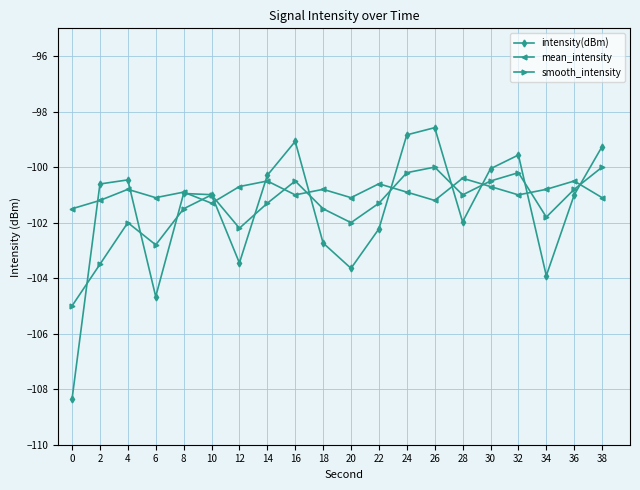

How many times do intensity(dBm) and mean_intensity cross each other?

11